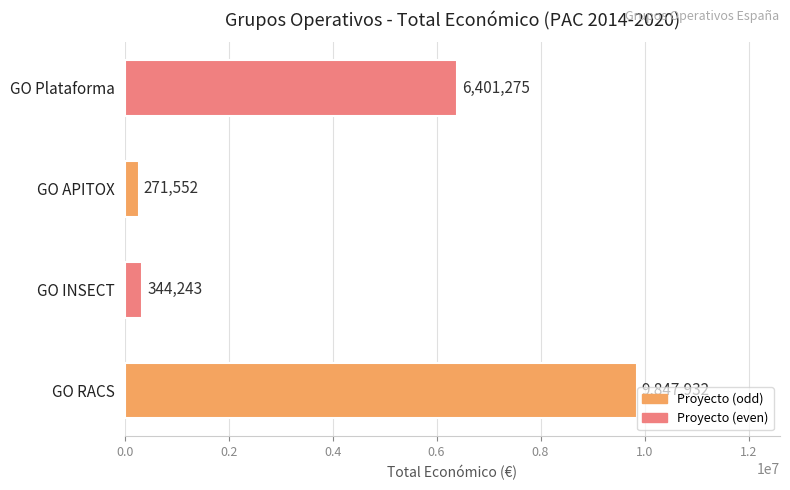

At which category does the chart reach its peak across all series?

GO RACS